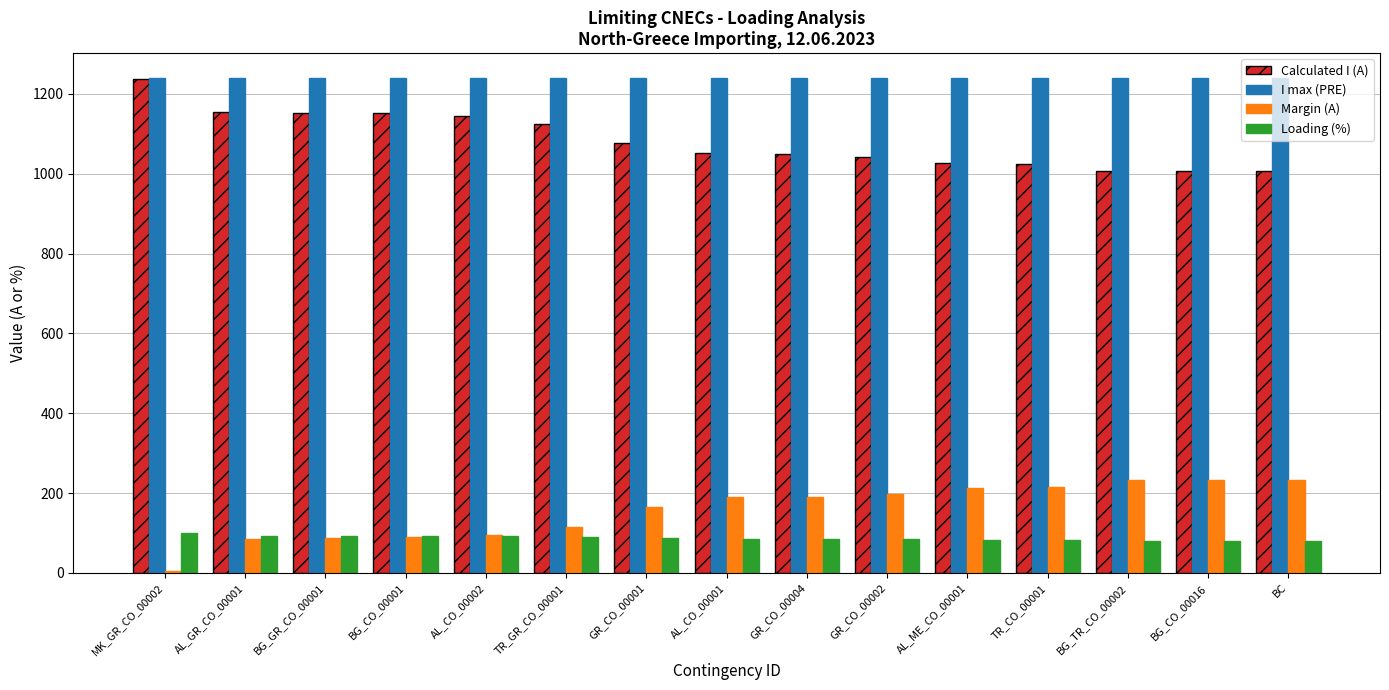

What is the lowest value of the Loading (%) series?

81